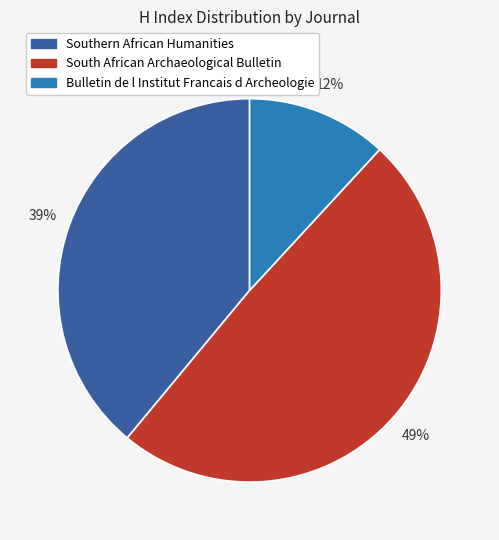

Between Bulletin de l Institut Francais d Archeologie and Southern African Humanities, which is larger?

Southern African Humanities